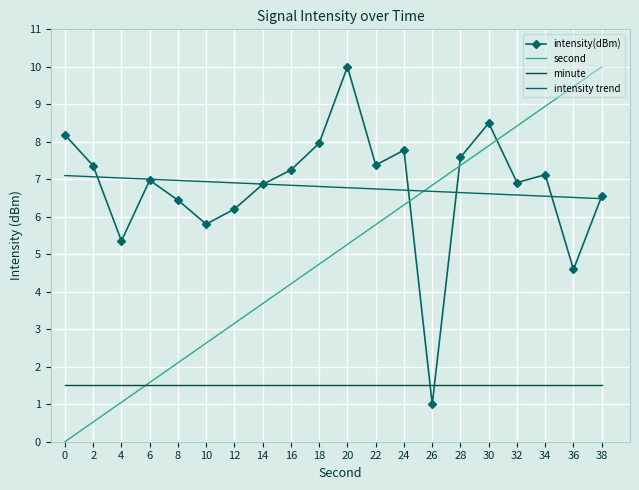

Rank the series at 10 from lowest to highest value.

minute, second, intensity(dBm), intensity trend